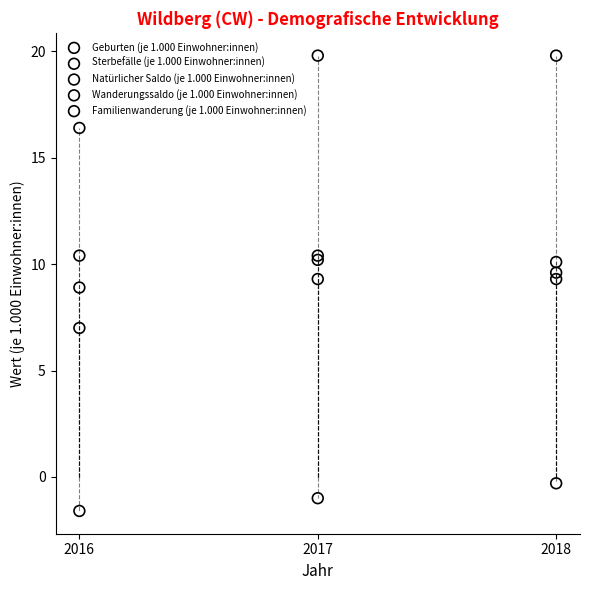

What are all the series names shown in the legend?

Geburten (je 1.000 Einwohner:innen), Sterbefälle (je 1.000 Einwohner:innen), Natürlicher Saldo (je 1.000 Einwohner:innen), Wanderungssaldo (je 1.000 Einwohner:innen), Familienwanderung (je 1.000 Einwohner:innen)